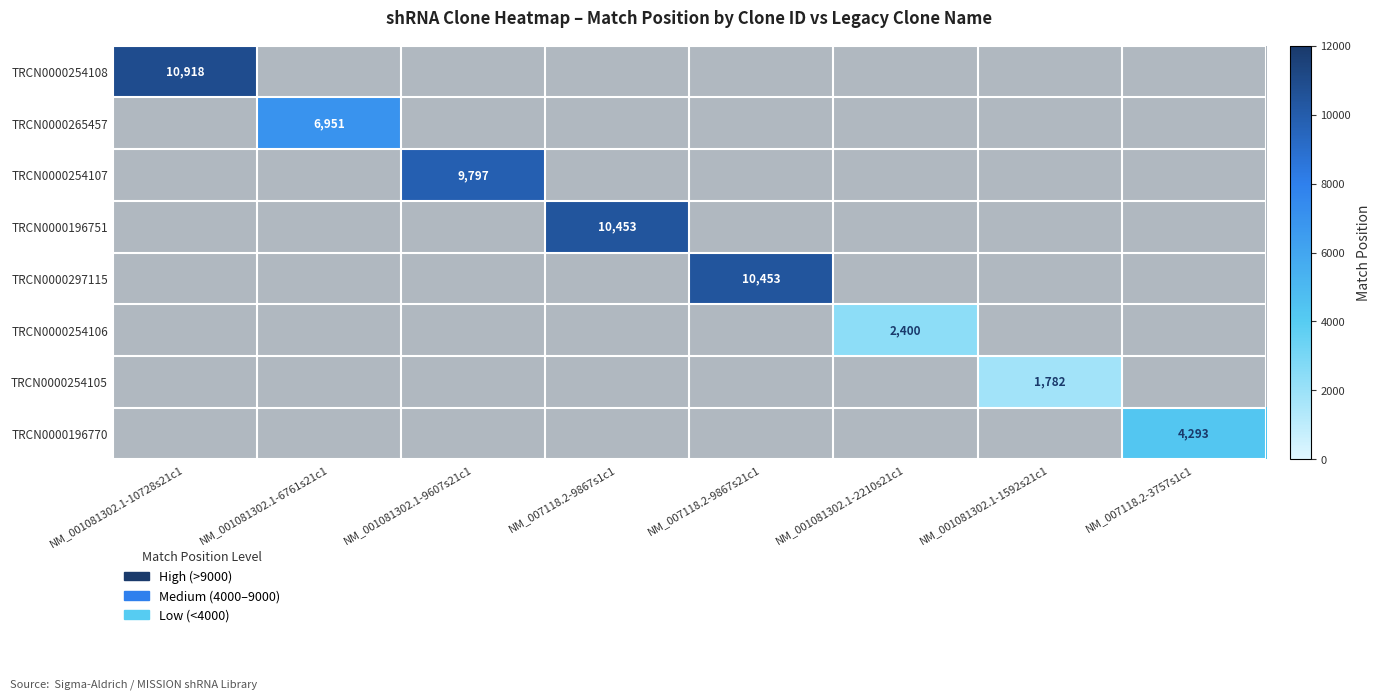

At how many categories does at least one series exceed 4538?

5